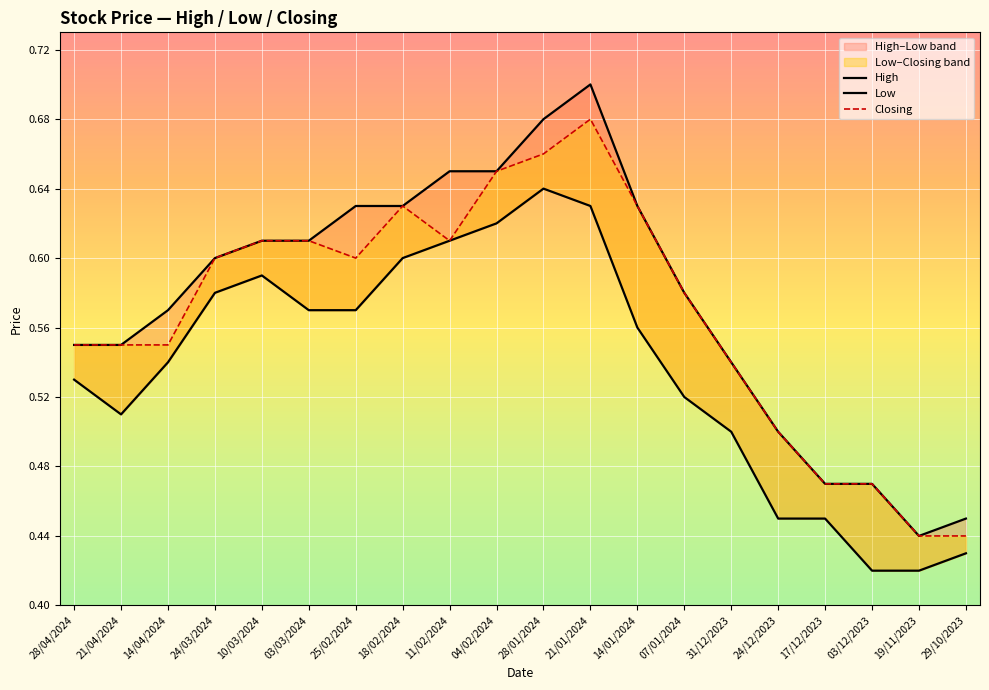

At which category is the sum across all series the highest?

21/01/2024